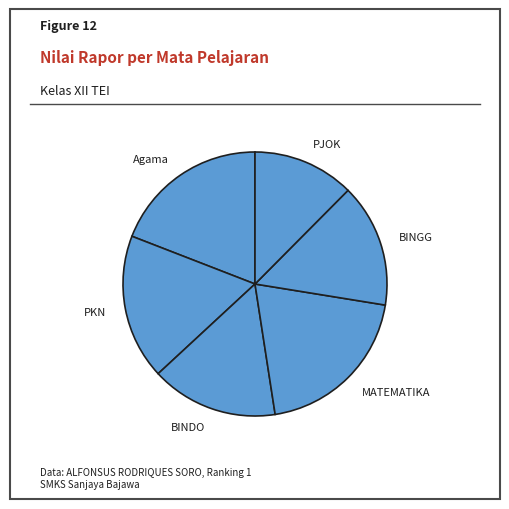

True or false: BINDO accounts for 16% of the total.

True